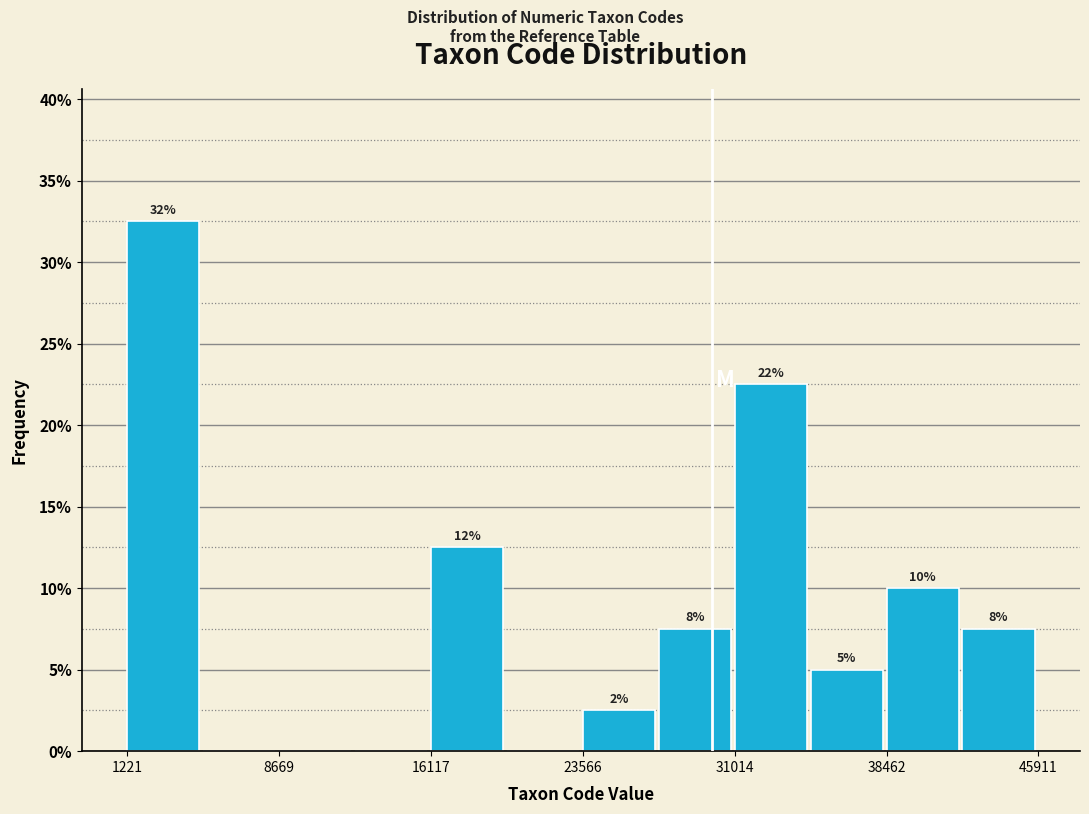

Around what value on the x-axis is the tallest bar? Give the approximate position of its centre, as read against the axis.

3000